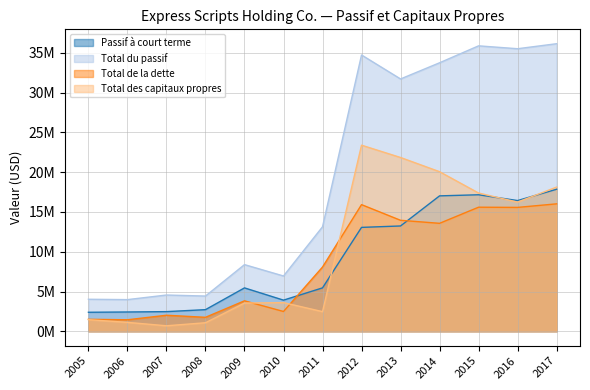

True or false: Total des capitaux propres has a value of 923678 at 2011.

False